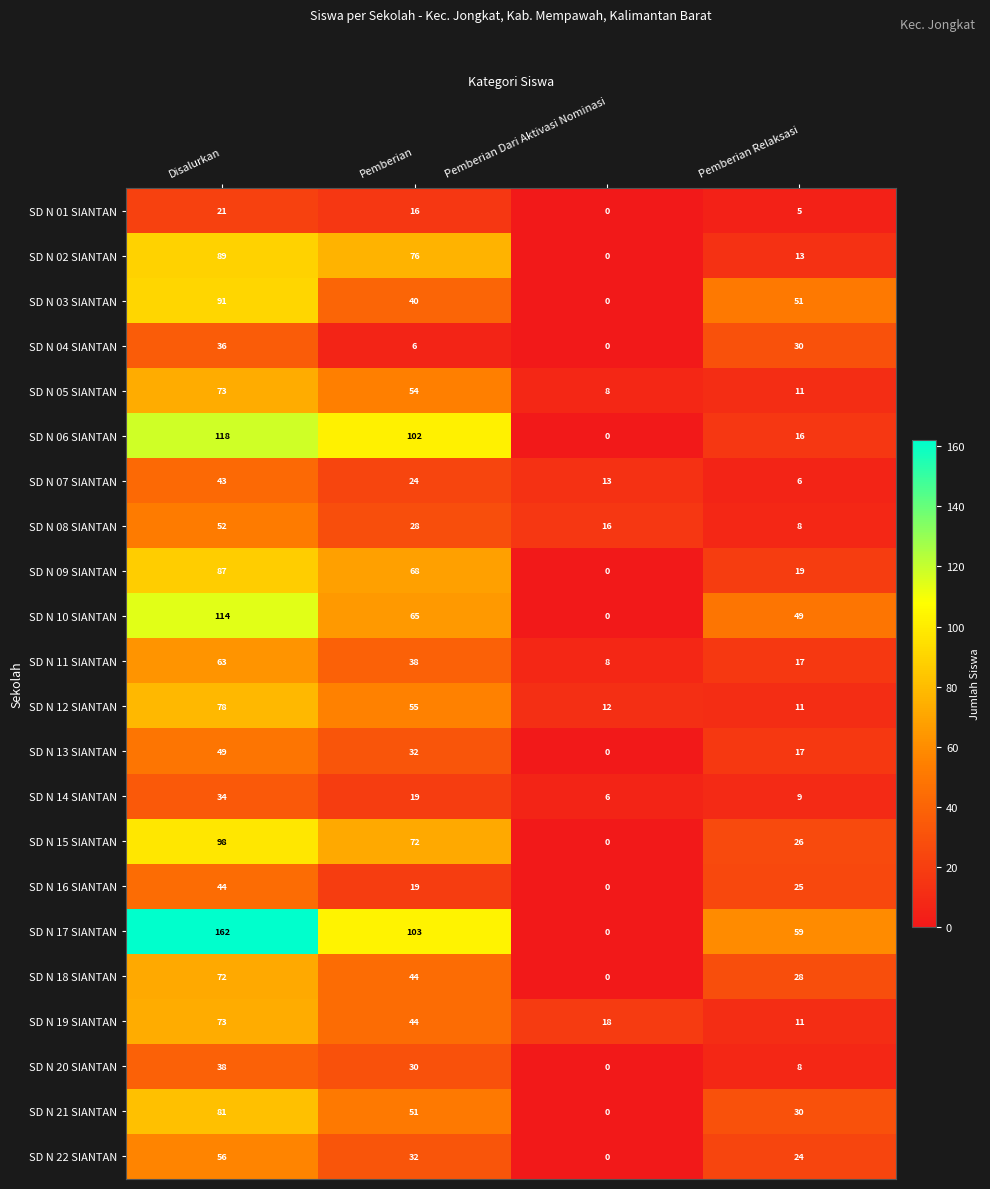

Rank the categories by SD N 07 SIANTAN value from lowest to highest.

Pemberian Relaksasi, Pemberian Dari Aktivasi Nominasi, Pemberian, Disalurkan